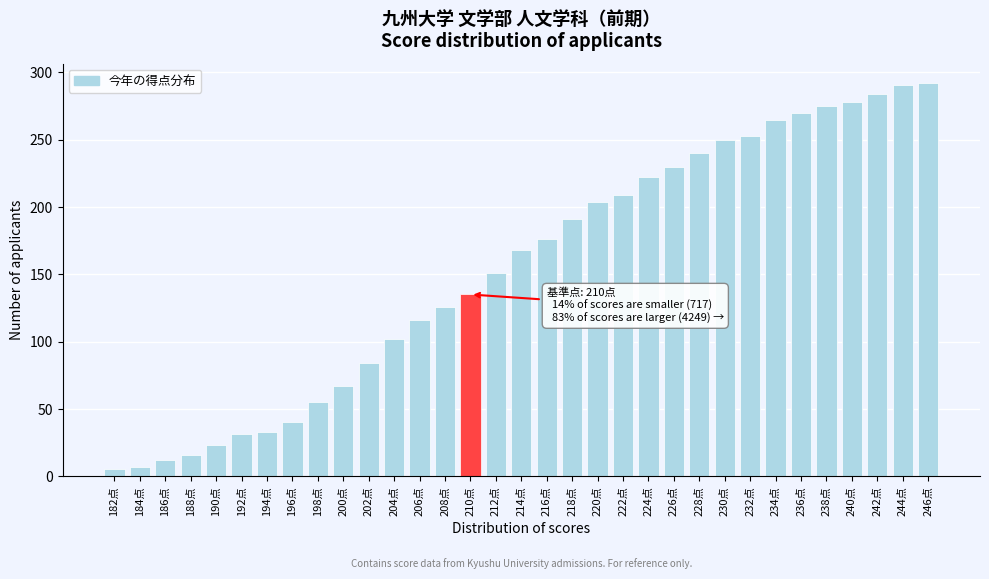

Approximately how many times larger is the value at 202点 compared to 222点?

0.4